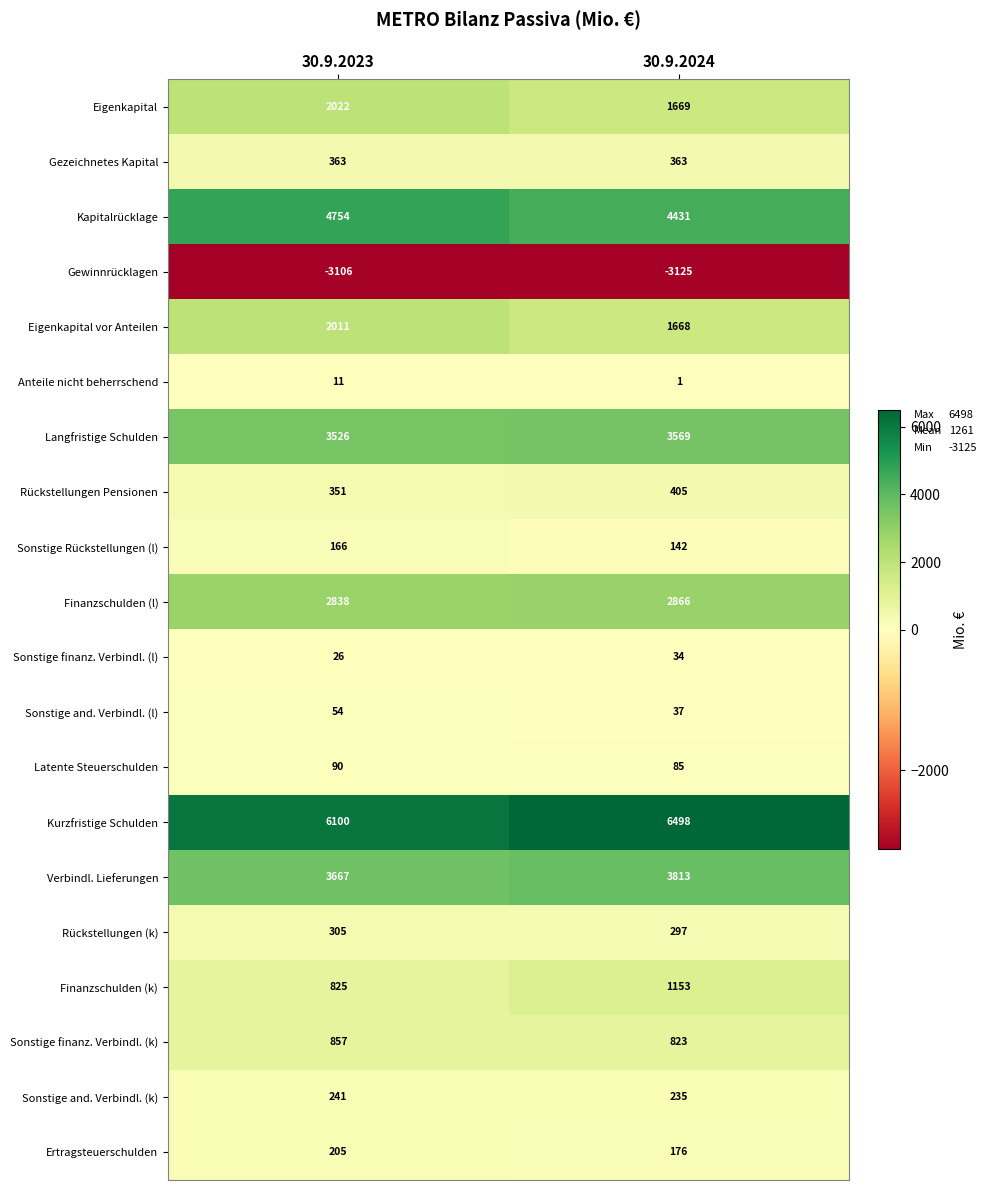

What is the minimum value shown in the chart?

-3125